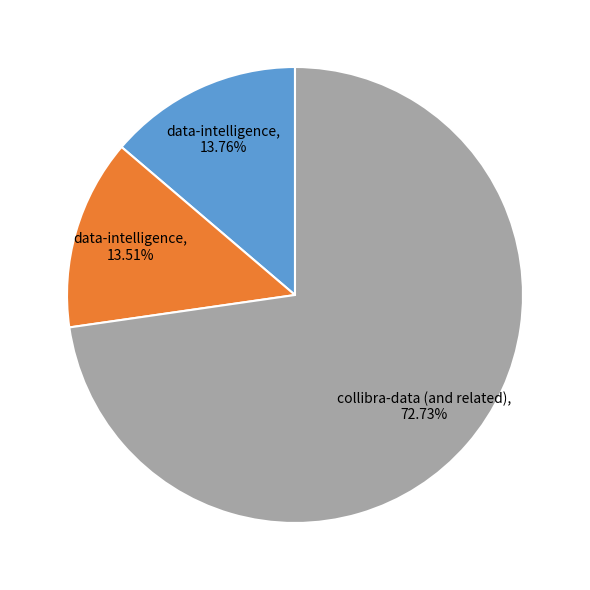

Is there any slice that represents more than half of the pie?

Yes